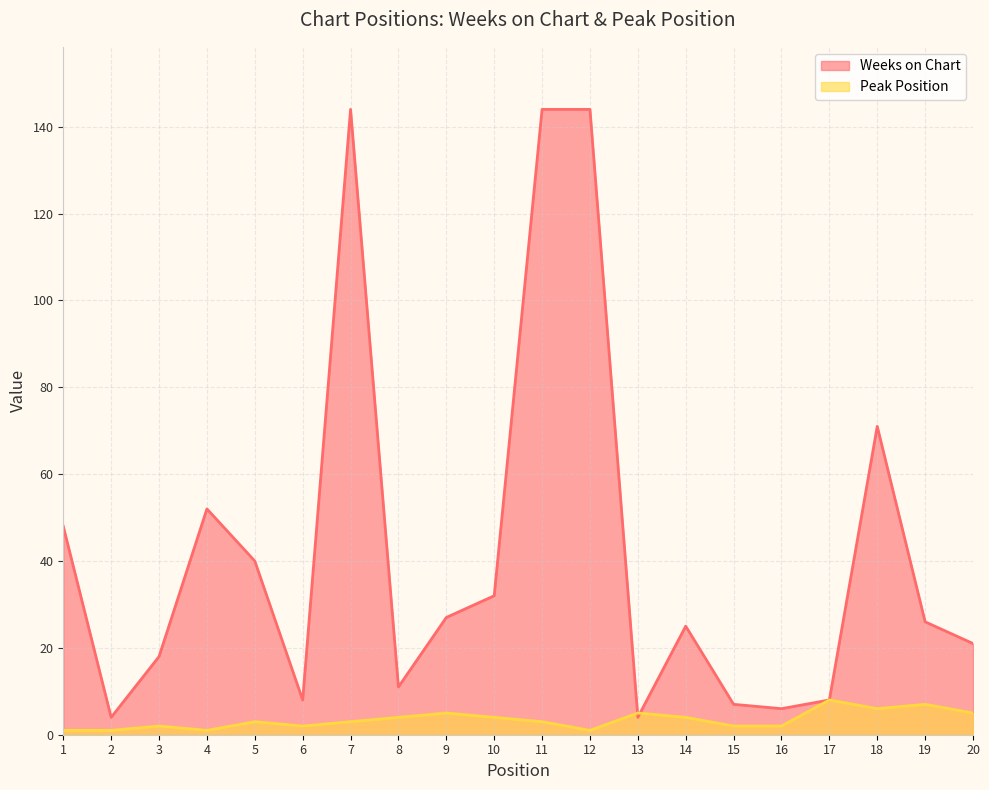

Reading right to left, list all the values displayed in this chart.

Weeks on Chart: 21	26	71	8	6	7	25	4	144	144	32	27	11	144	8	40	52	18	4	48
Peak Position: 5	7	6	8	2	2	4	5	1	3	4	5	4	3	2	3	1	2	1	1